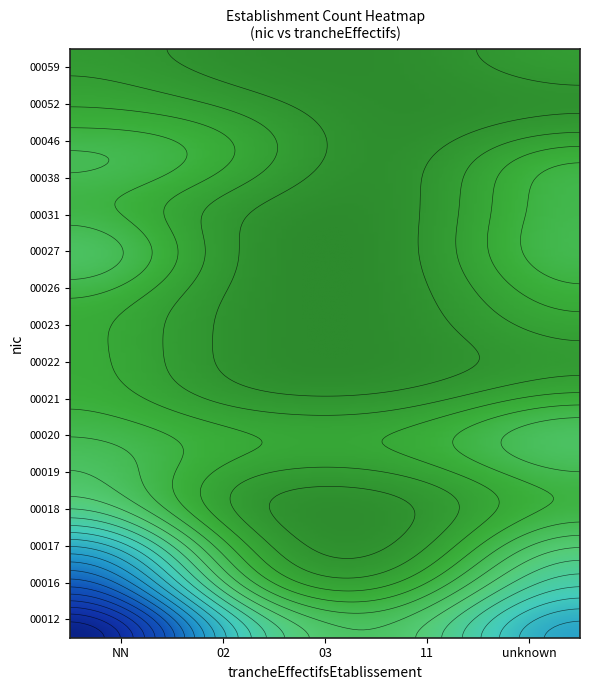

Is it true that 00023 equals 0 at 11?

True